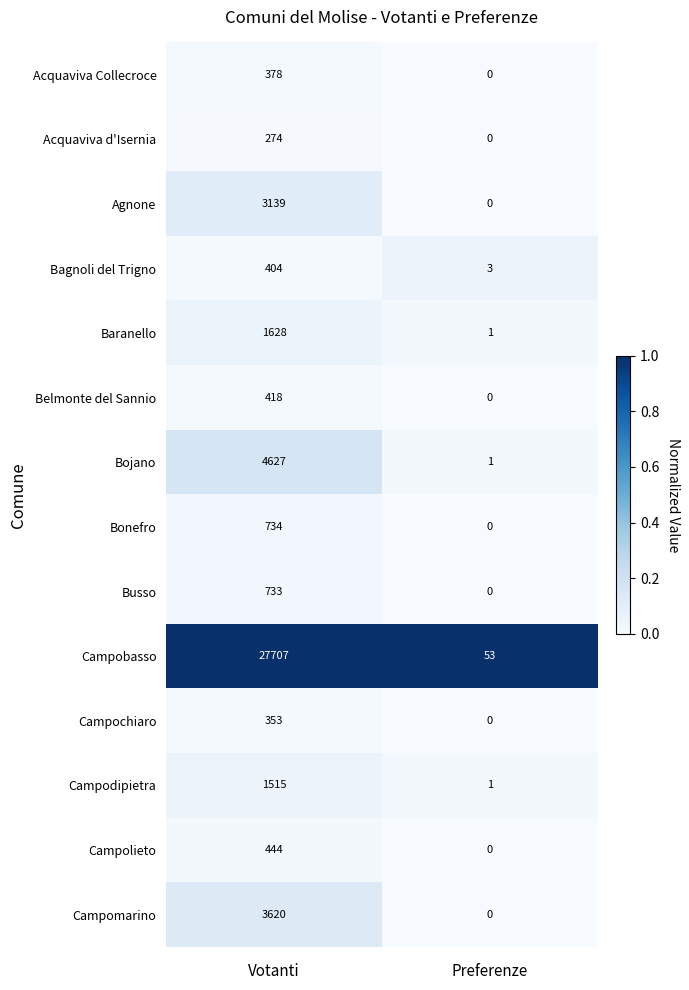

Rank the series at Votanti from highest to lowest value.

Campobasso, Bojano, Campomarino, Agnone, Baranello, Campodipietra, Bonefro, Busso, Campolieto, Belmonte del Sannio, Bagnoli del Trigno, Acquaviva Collecroce, Campochiaro, Acquaviva d'Isernia